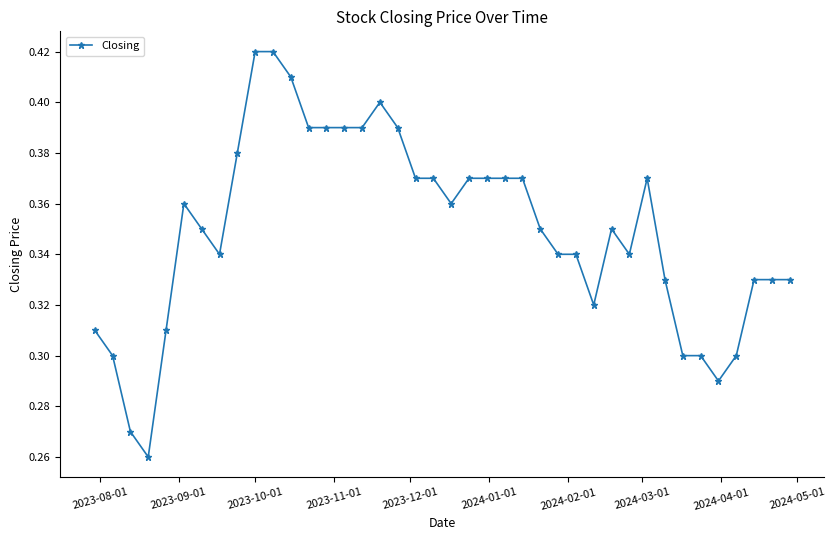

Count the values in the range 0 to 1.

40